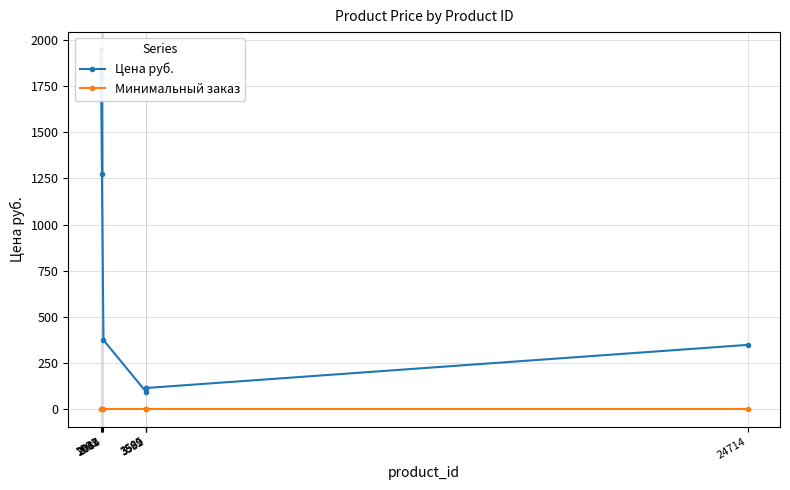

How many lines are shown in the chart?

2